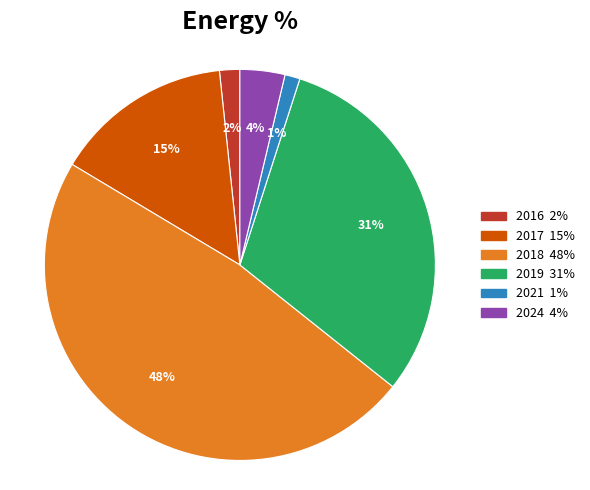

Is there a majority slice in this chart?

No